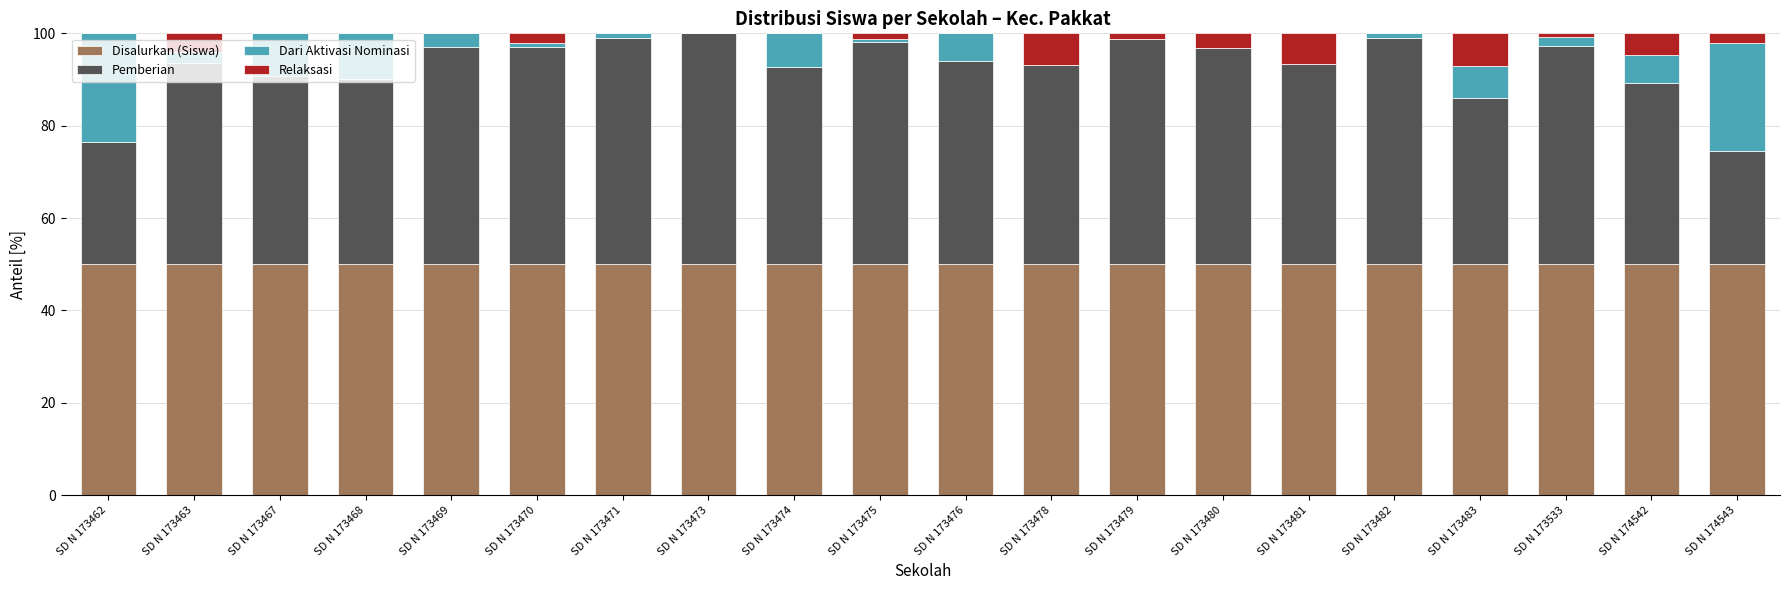

What is the maximum value for Disalurkan (Siswa)?

50.0